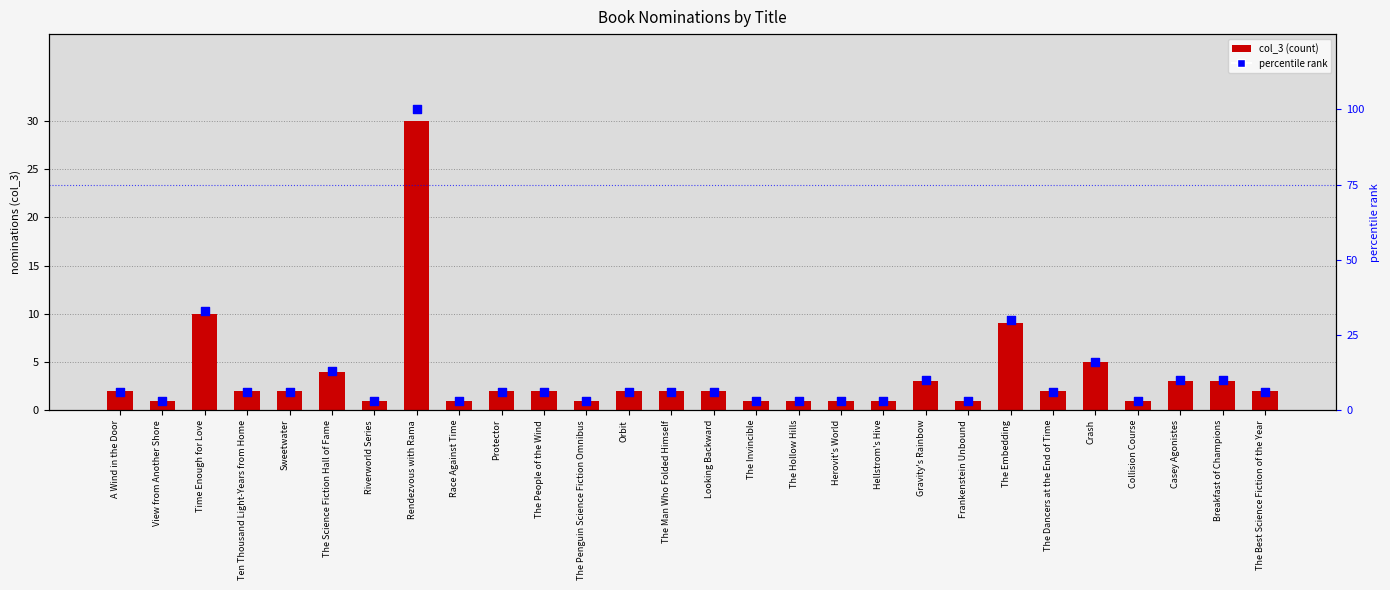

Which series has the largest Y range (max minus min)?

percentile rank